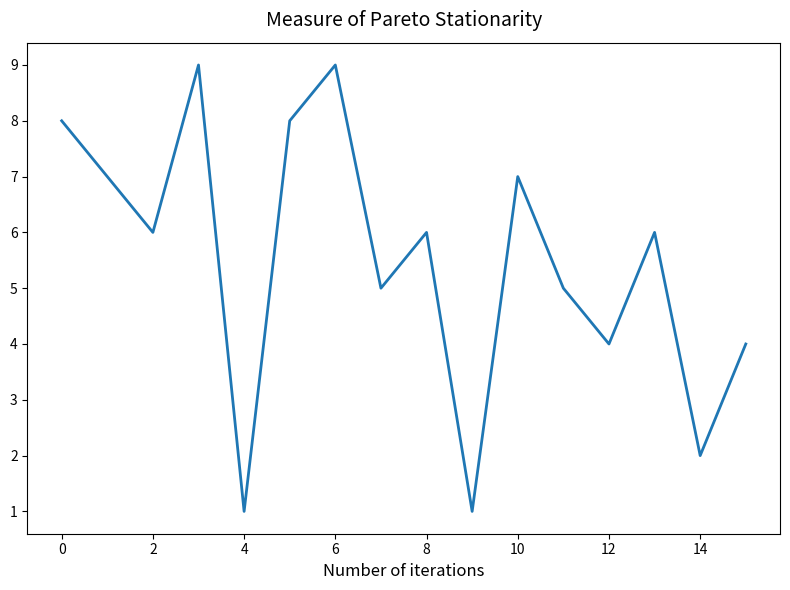

True or false: the data has more than 2 interior local peaks.

True